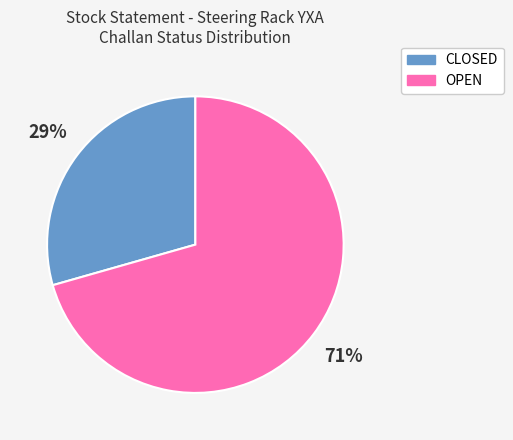

Do OPEN and CLOSED together represent more than half of the pie?

Yes